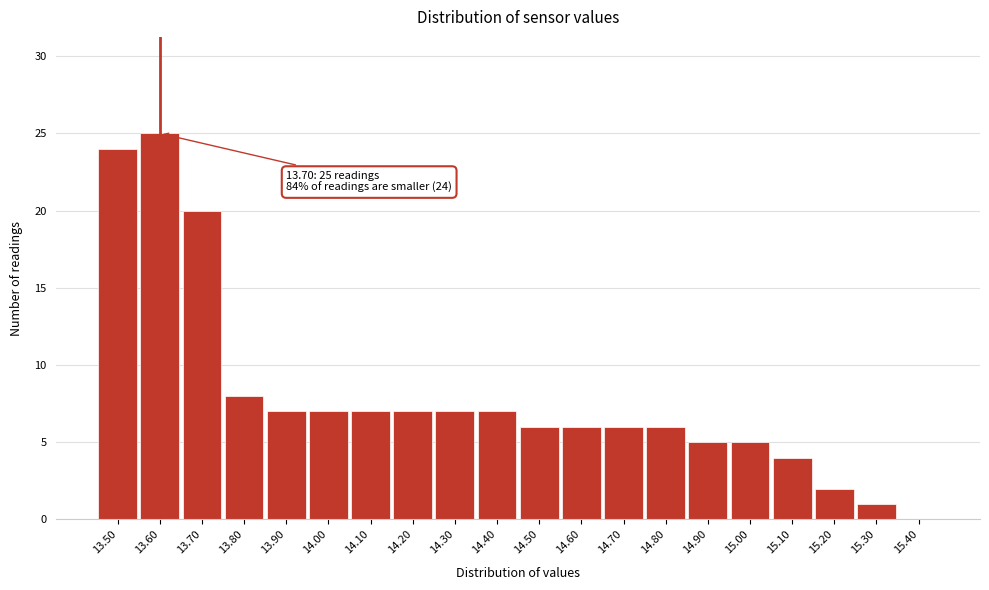

Over which range of the x-axis is the bar tallest?

13.55 to 13.65